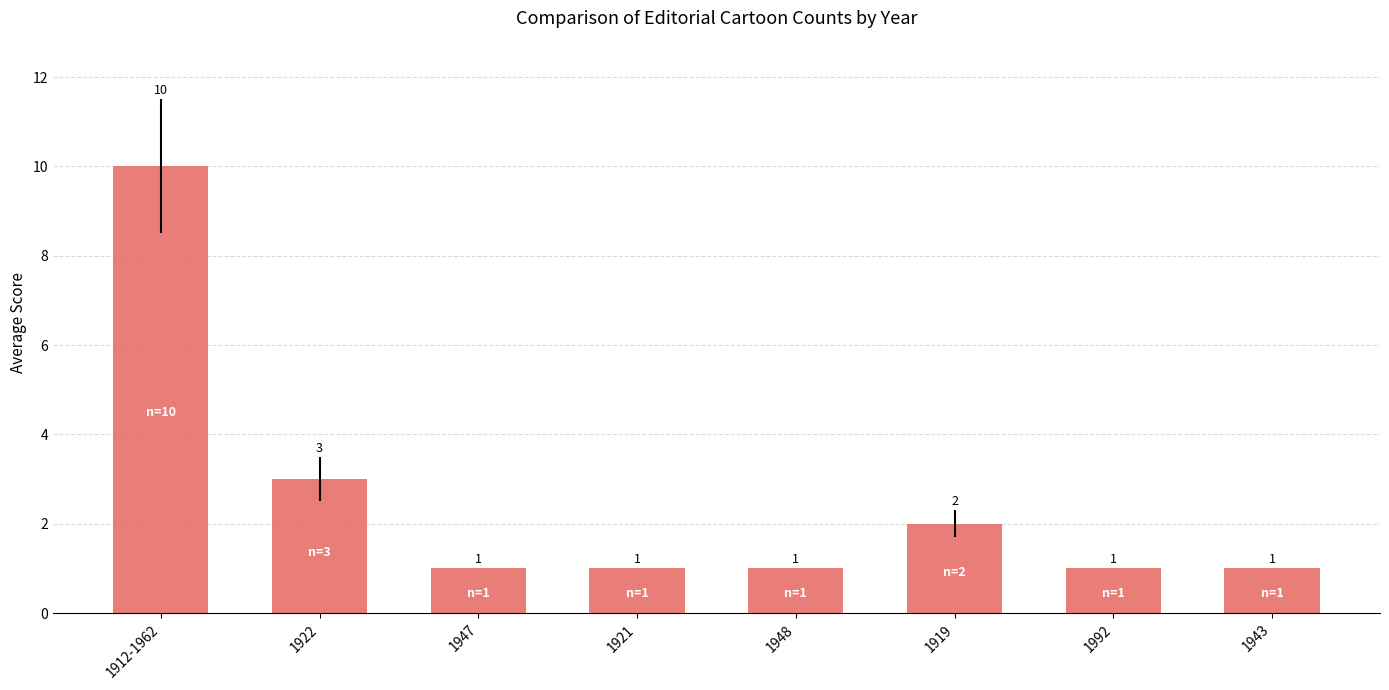

Is it true that the value at 1921 is 0?

False